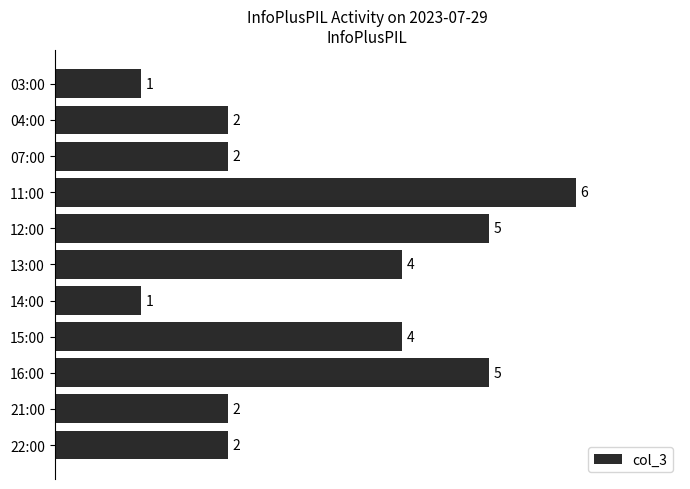

Reading top to bottom, transcribe all the data shown in this chart.

03:00=1	04:00=2	07:00=2	11:00=6	12:00=5	13:00=4	14:00=1	15:00=4	16:00=5	21:00=2	22:00=2